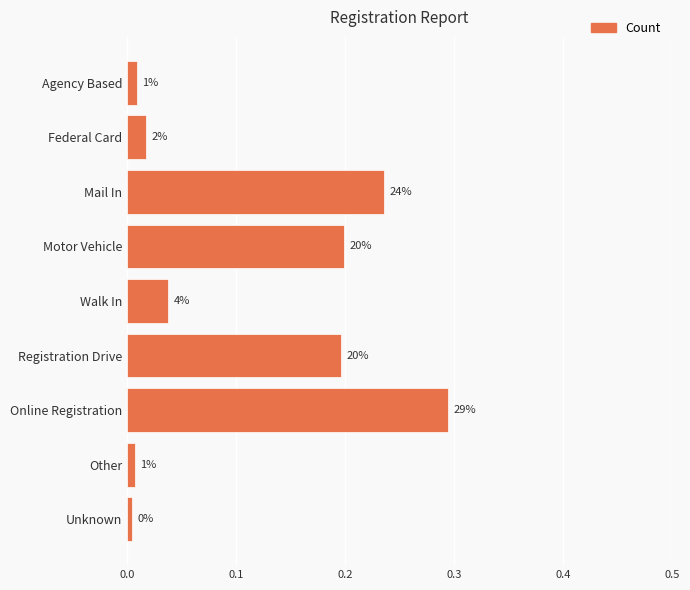

What is the difference between the maximum and minimum values?

0.3